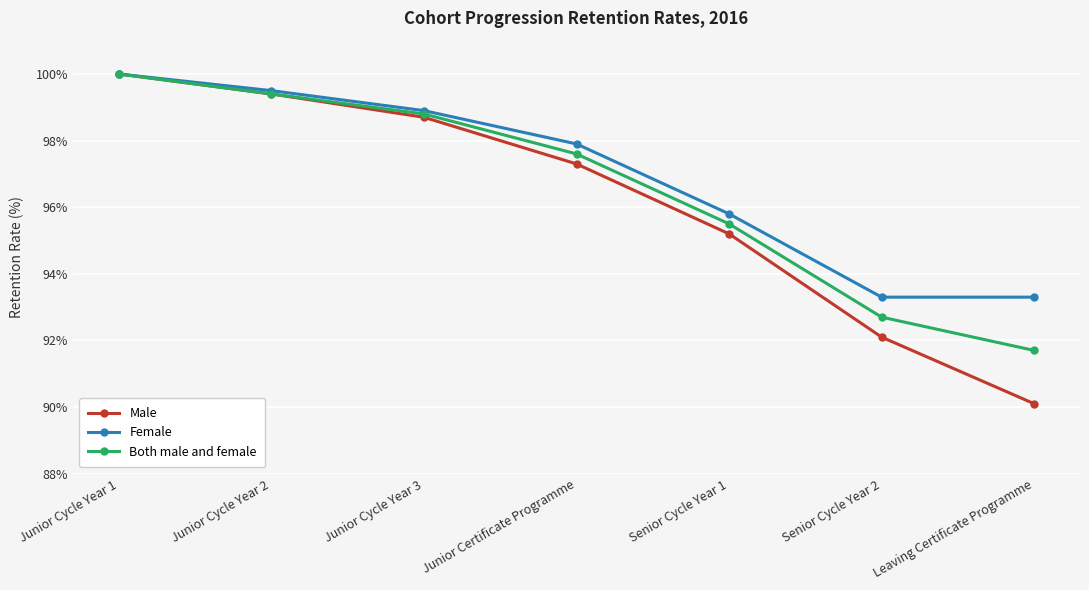

Is the value of Male at Junior Cycle Year 1 greater than the value of Female at Junior Cycle Year 2?

Yes